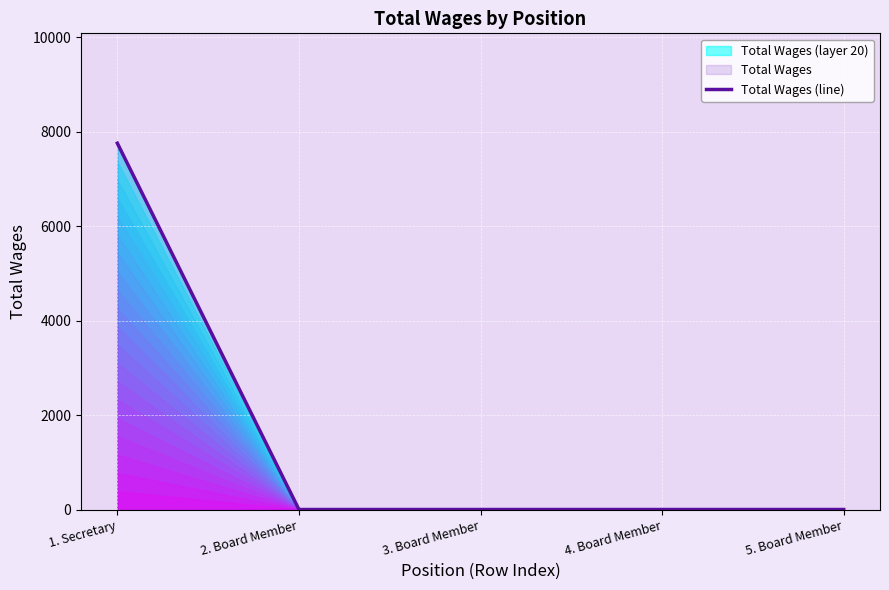

True or false: the data shows 0 at 2. Board Member.

True